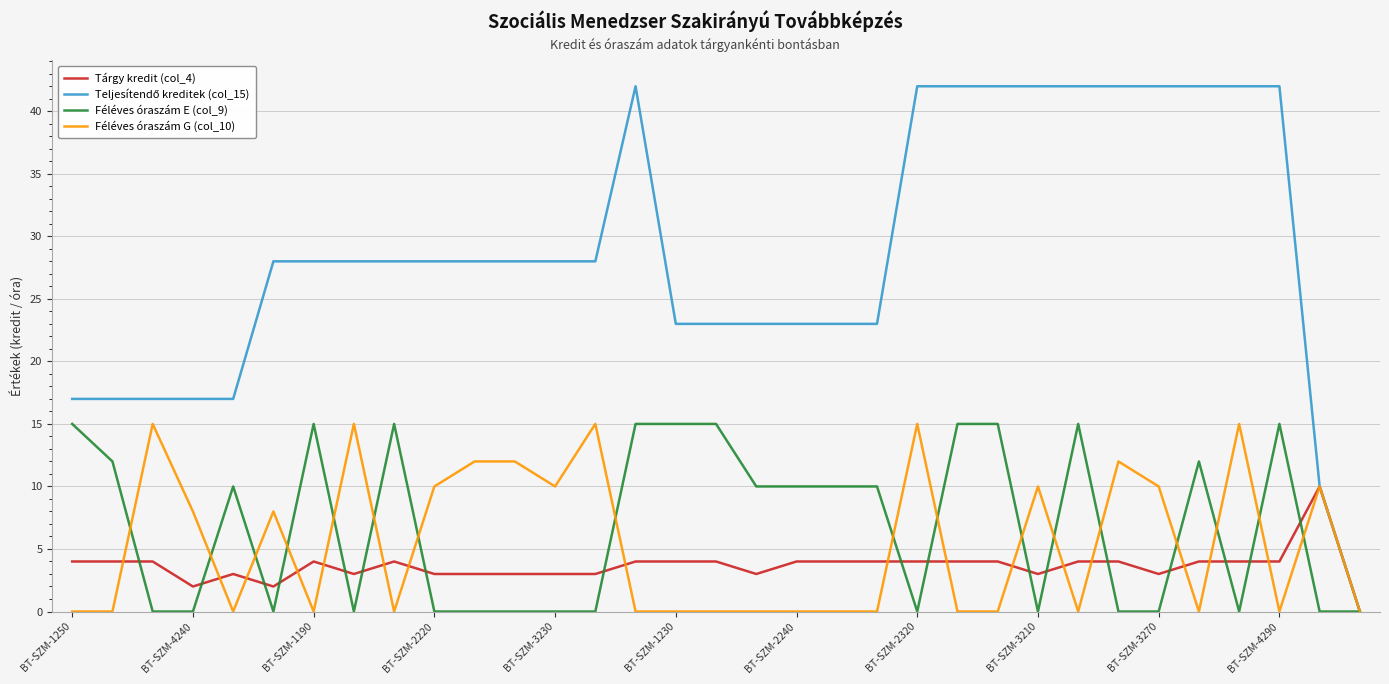

Rank the series by their maximum value, from highest to lowest.

Teljesítendő kreditek (col_15), Féléves óraszám E (col_9), Féléves óraszám G (col_10), Tárgy kredit (col_4)